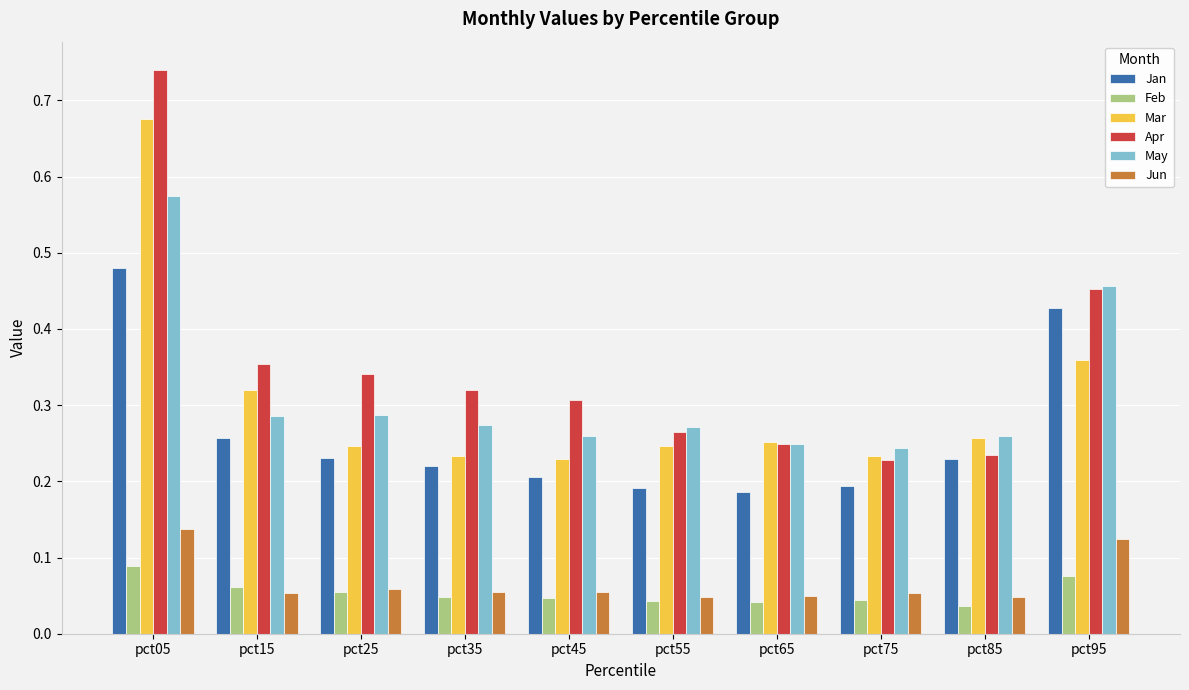

The value of Jan at pct65 is 0.2. True or false?

True